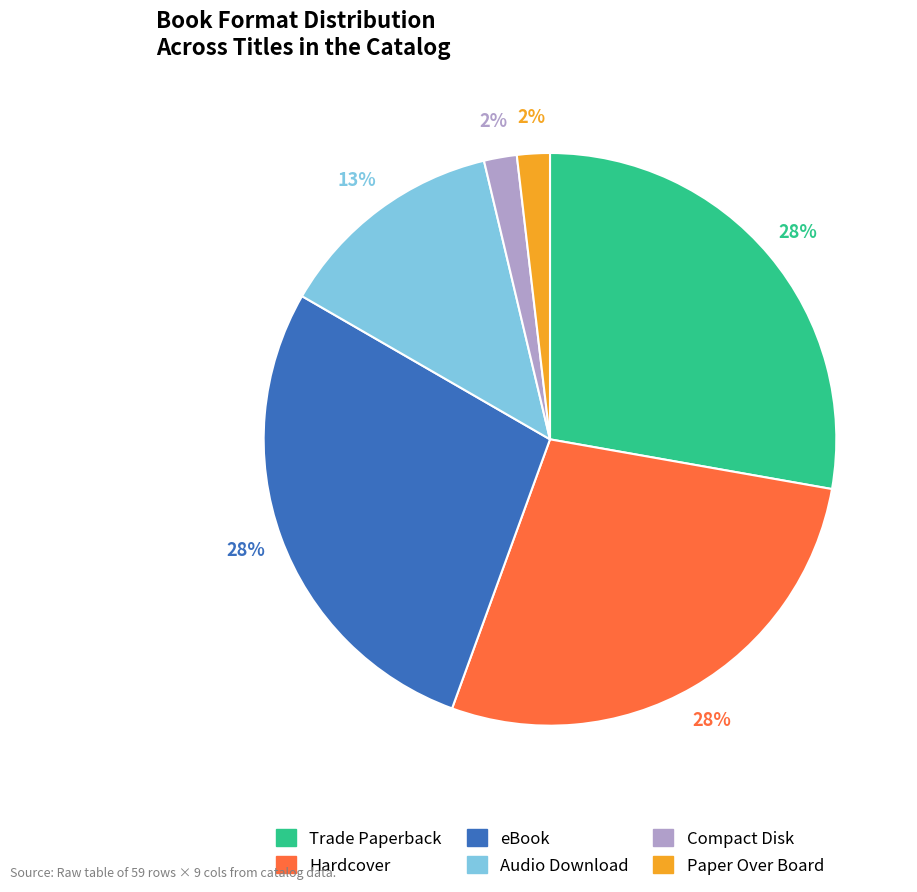

What percentage is the eBook slice, to the nearest percent?

28%